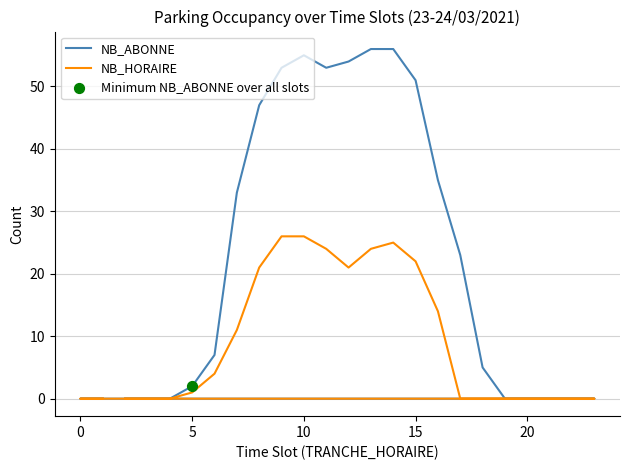

Which series contains the highest Y value?

NB_ABONNE